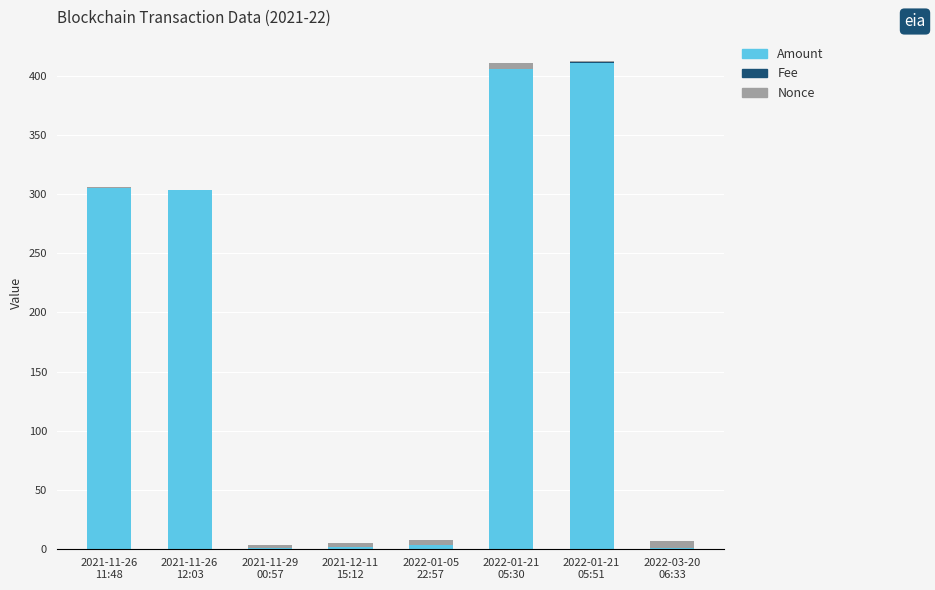

What is the sum of all Amount values?

1433.0